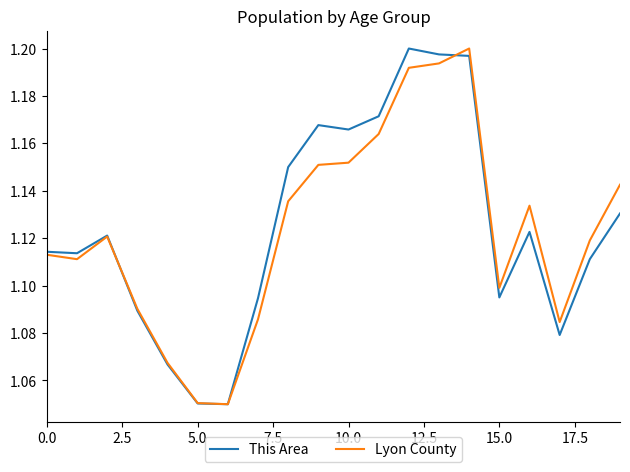

How many lines are shown in the chart?

2